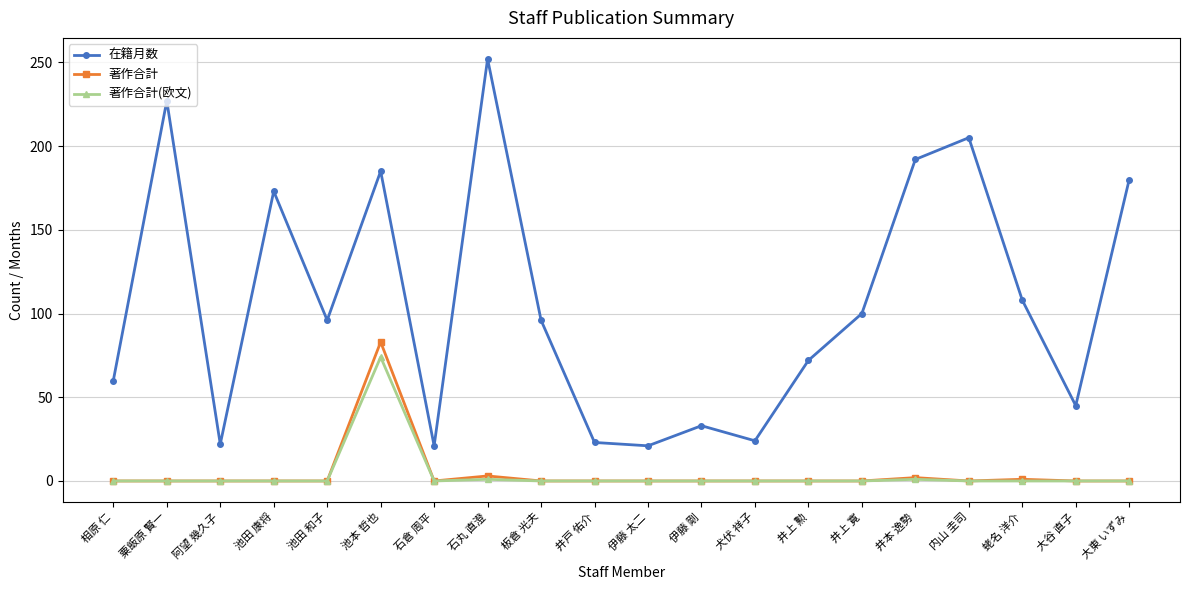

What is the average value of the 著作合計 series?

4